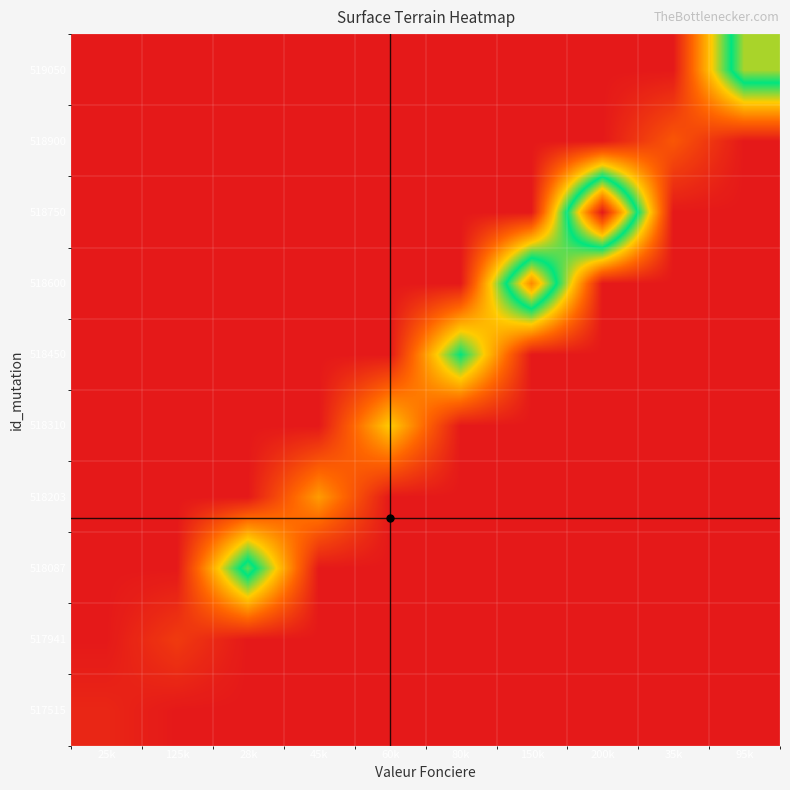

Which has a higher value, 150k or 125k?

125k